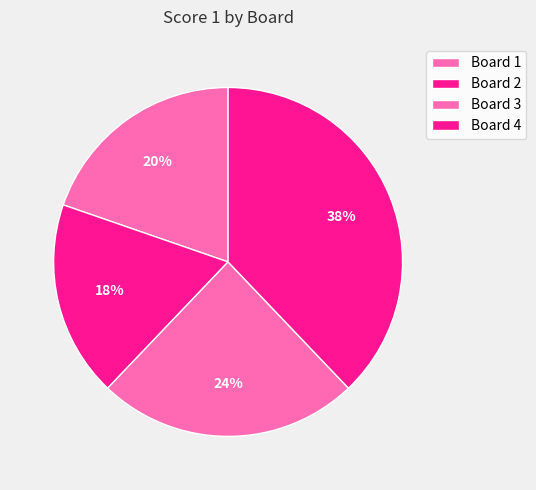

Is it true that Board 1 is 20% of the pie?

True